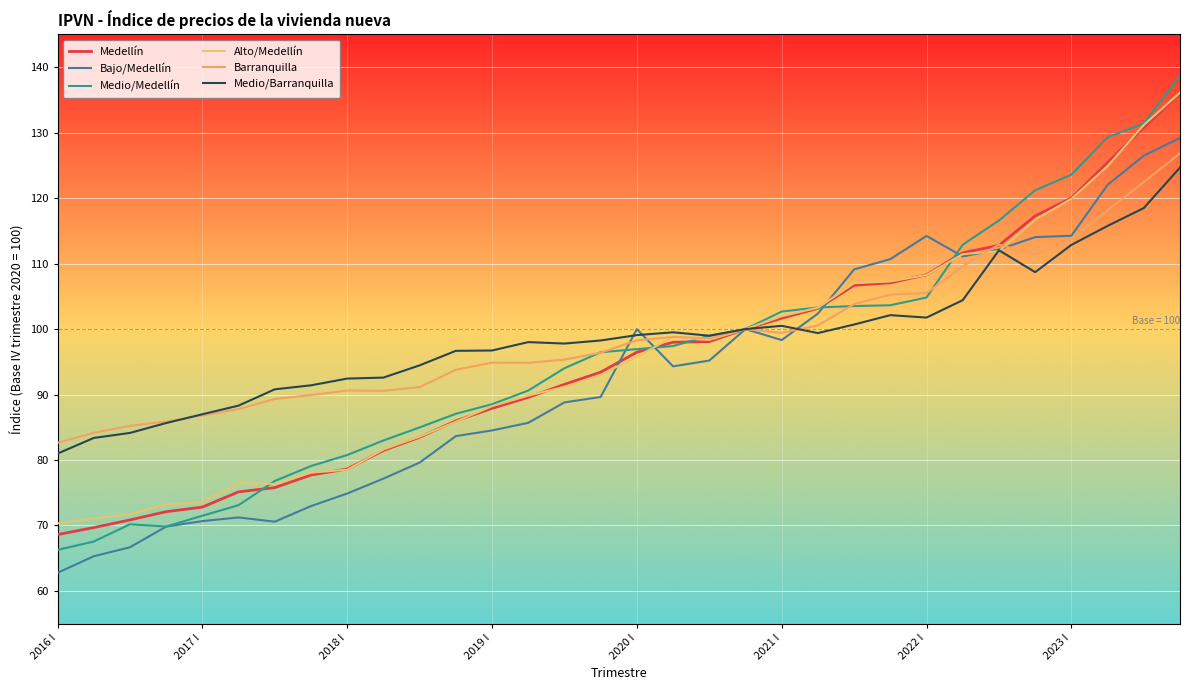

Rank the series by their maximum value, from lowest to highest.

Medio/Barranquilla, Barranquilla, Bajo/Medellín, Medellín, Alto/Medellín, Medio/Medellín